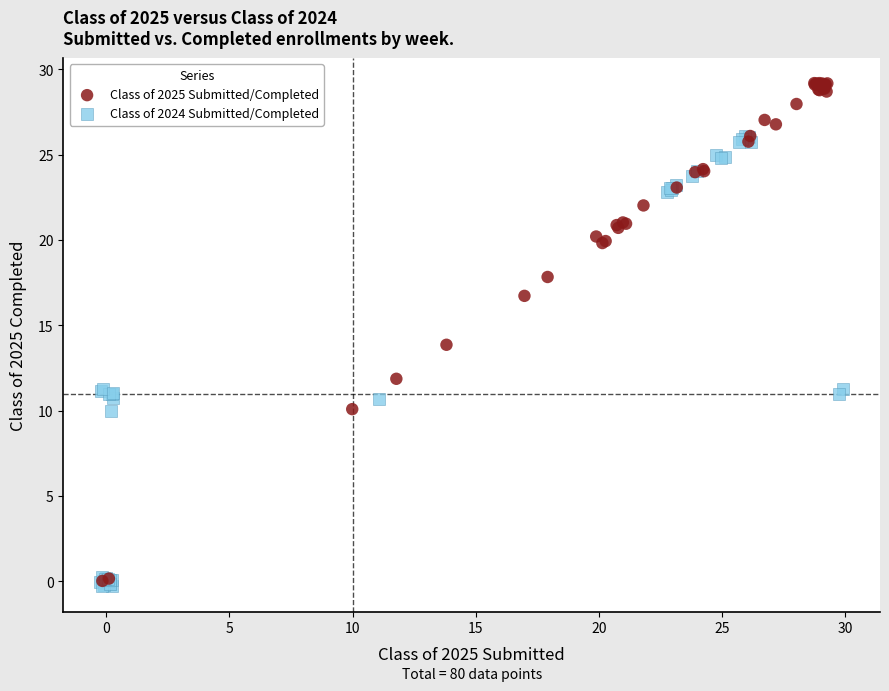

Which series reaches the minimum Y coordinate?

Class of 2024 Submitted/Completed